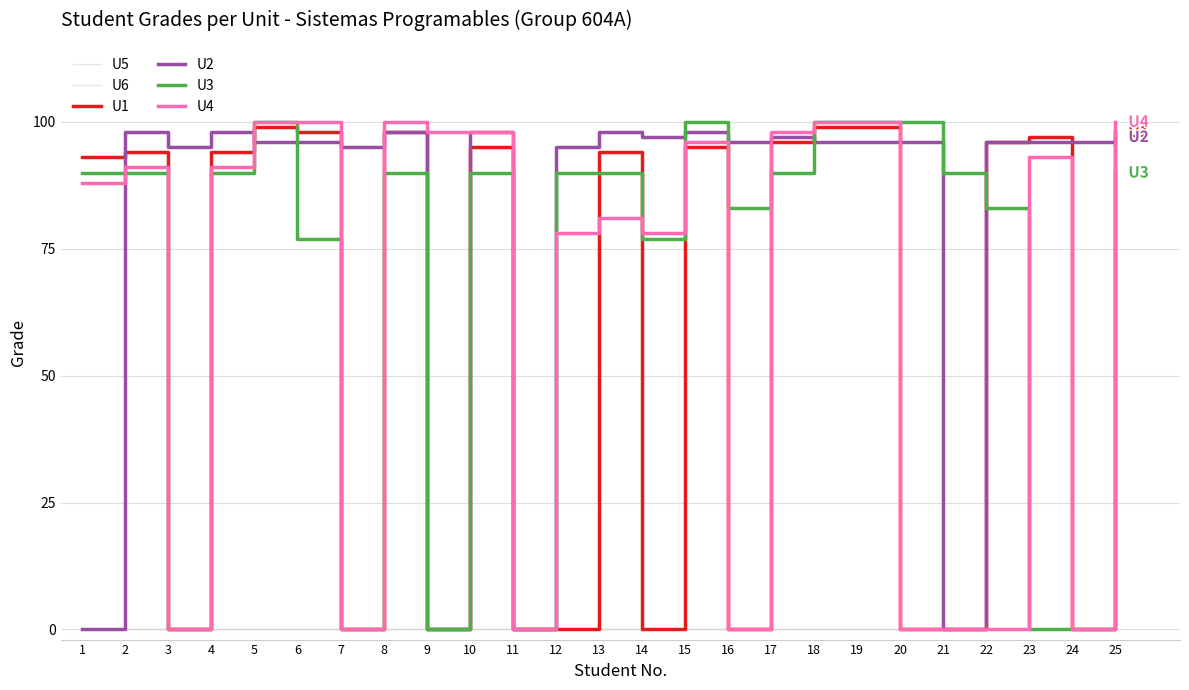

At which label does U5 reach its minimum?

1